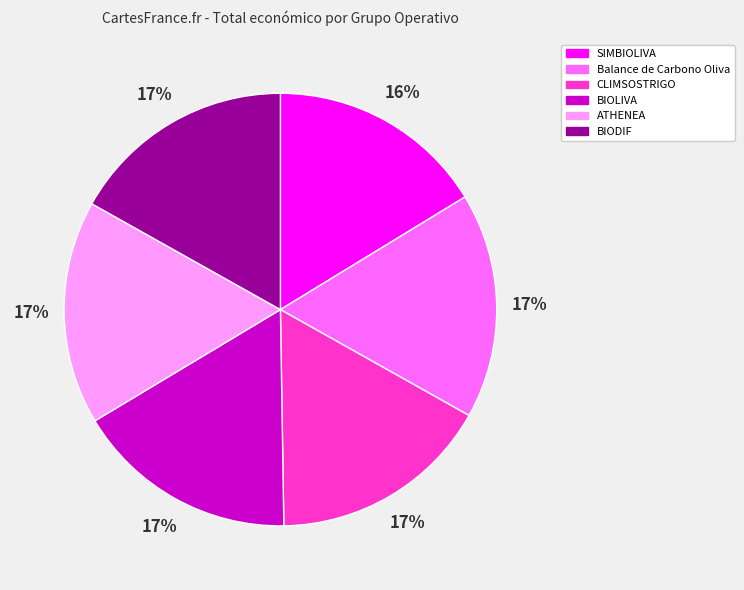

To the nearest percent, what is the combined percentage of BIOLIVA and SIMBIOLIVA?

33%